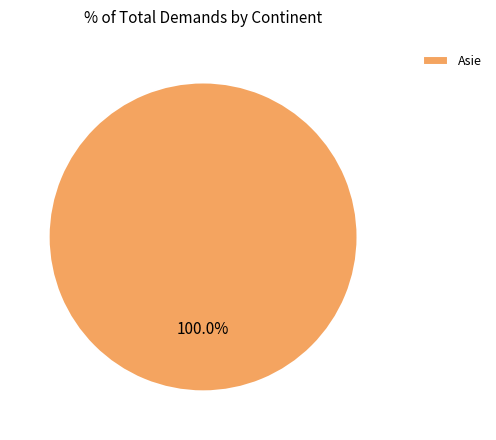

Is Asie the majority of the pie?

Yes